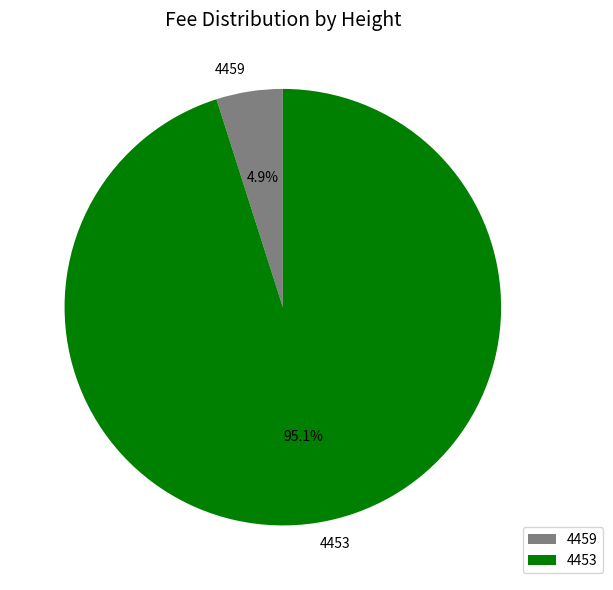

To the nearest percent, what is the average slice percentage?

50%